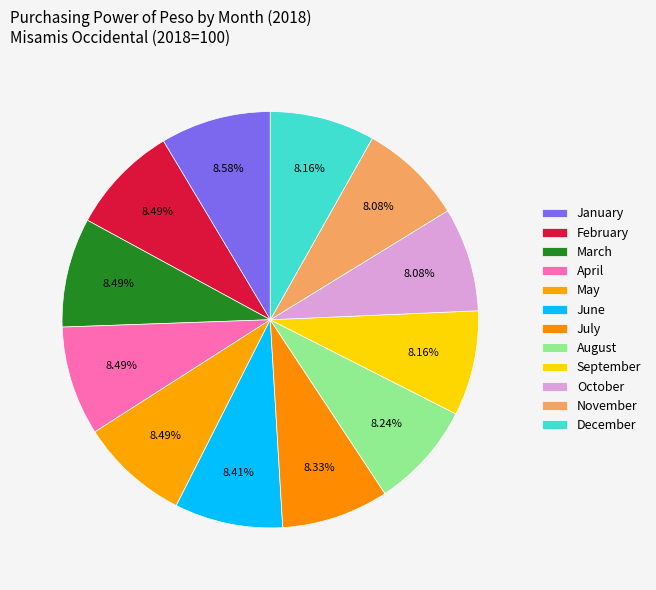

How much of the chart is everything except December?

91.8%